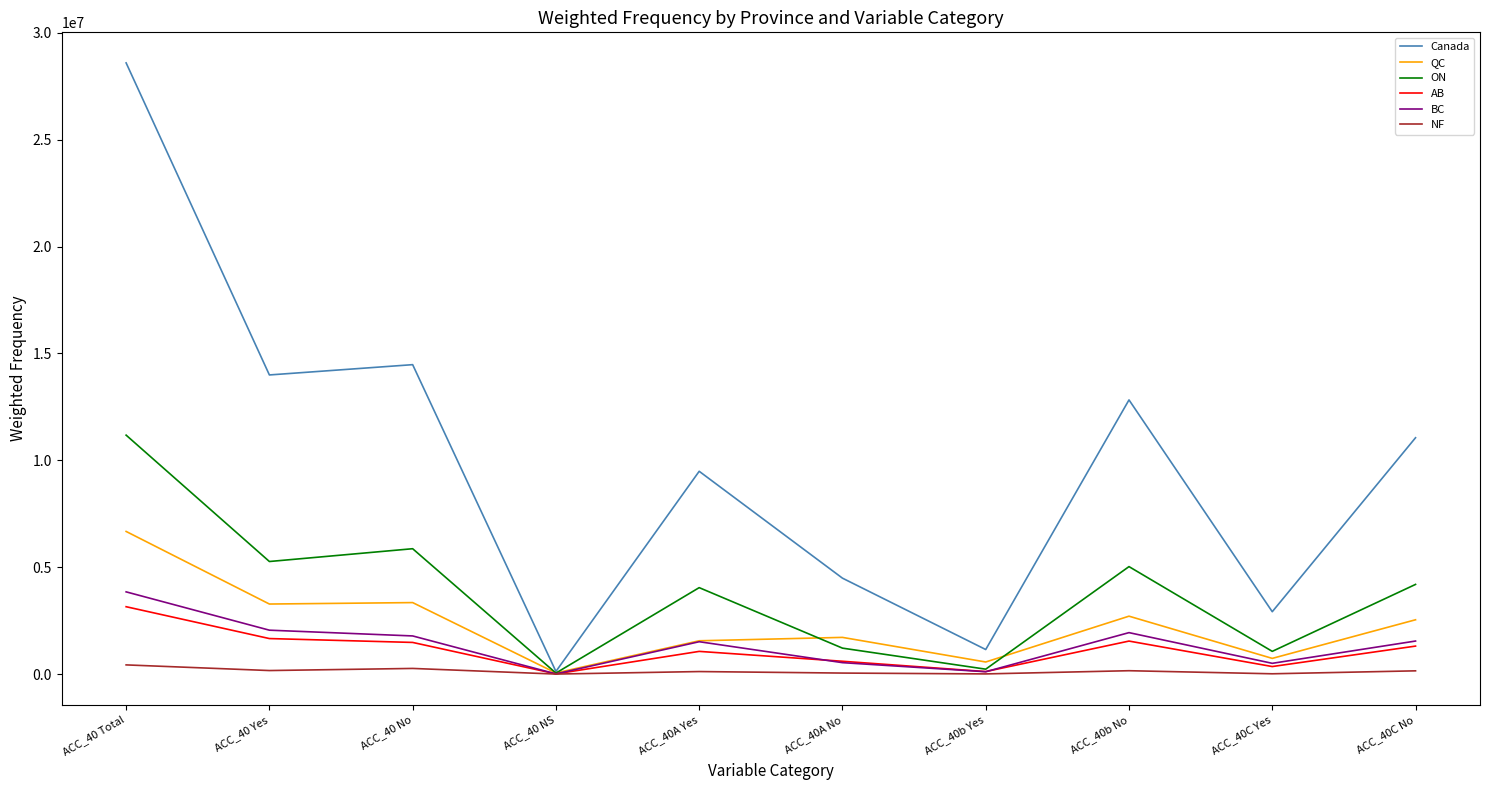

Which series has the widest spread of values?

Canada